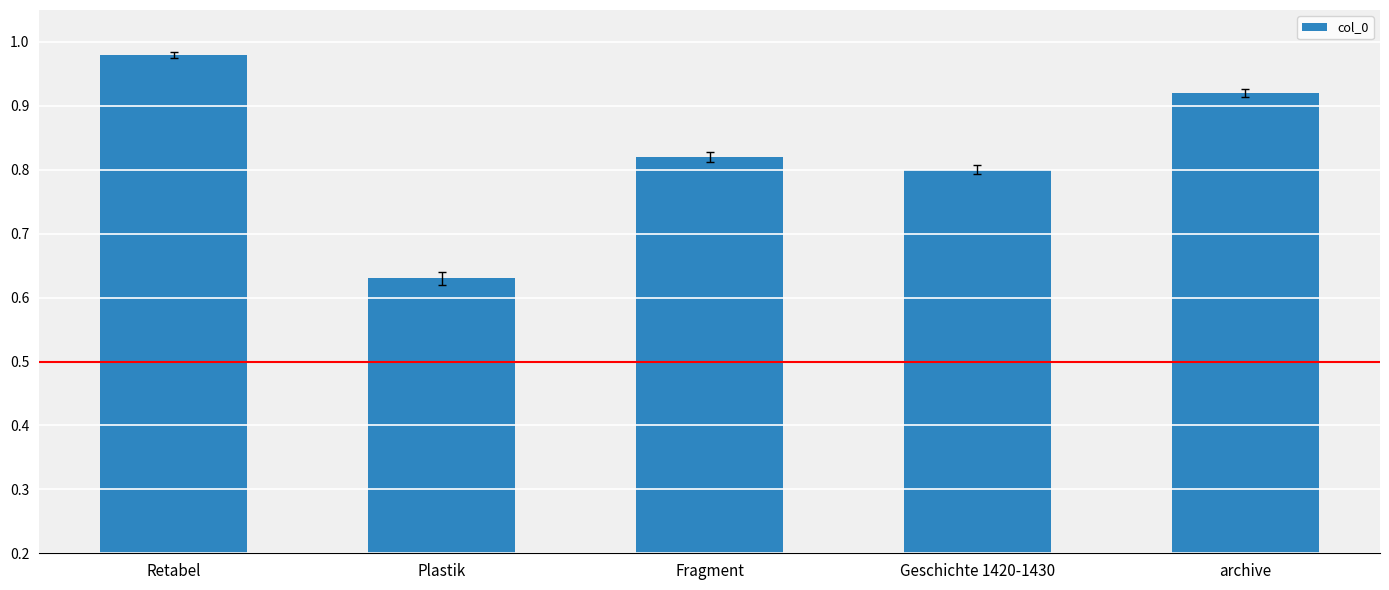

The chart shows a value of 0.6 at archive. True or false?

False